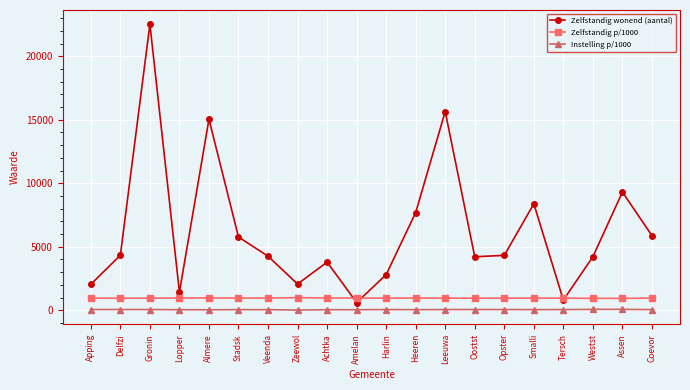

True or false: Zelfstandig wonend (aantal) and Instelling p/1000 intersect in this chart.

False